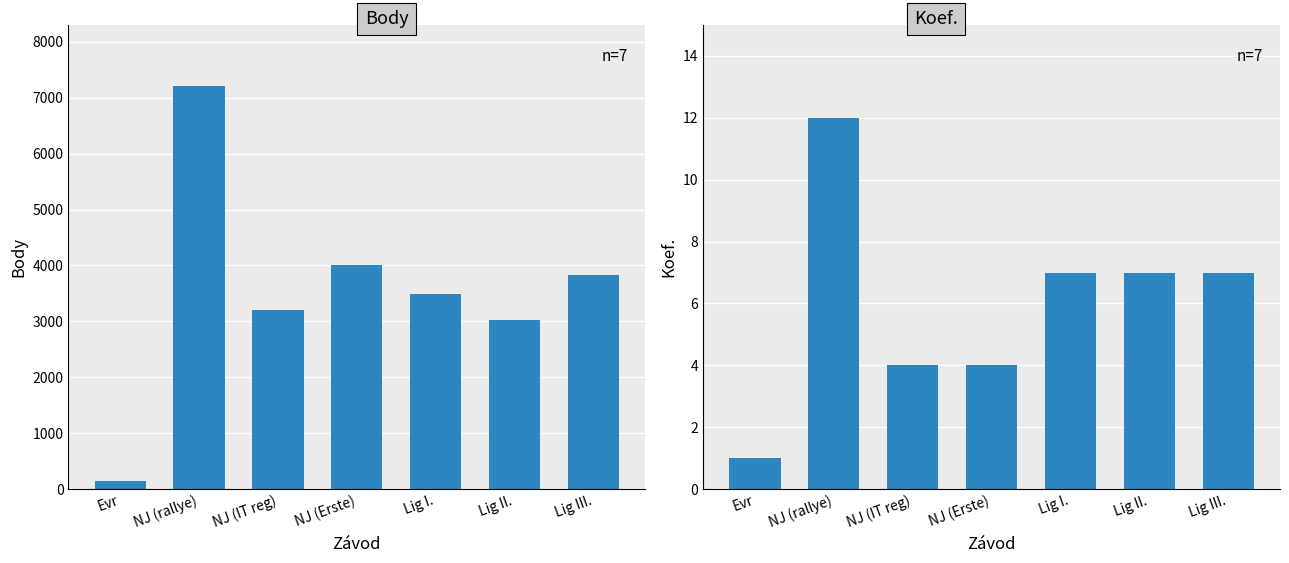

Which label corresponds to the largest value in the chart?

NJ (rallye)